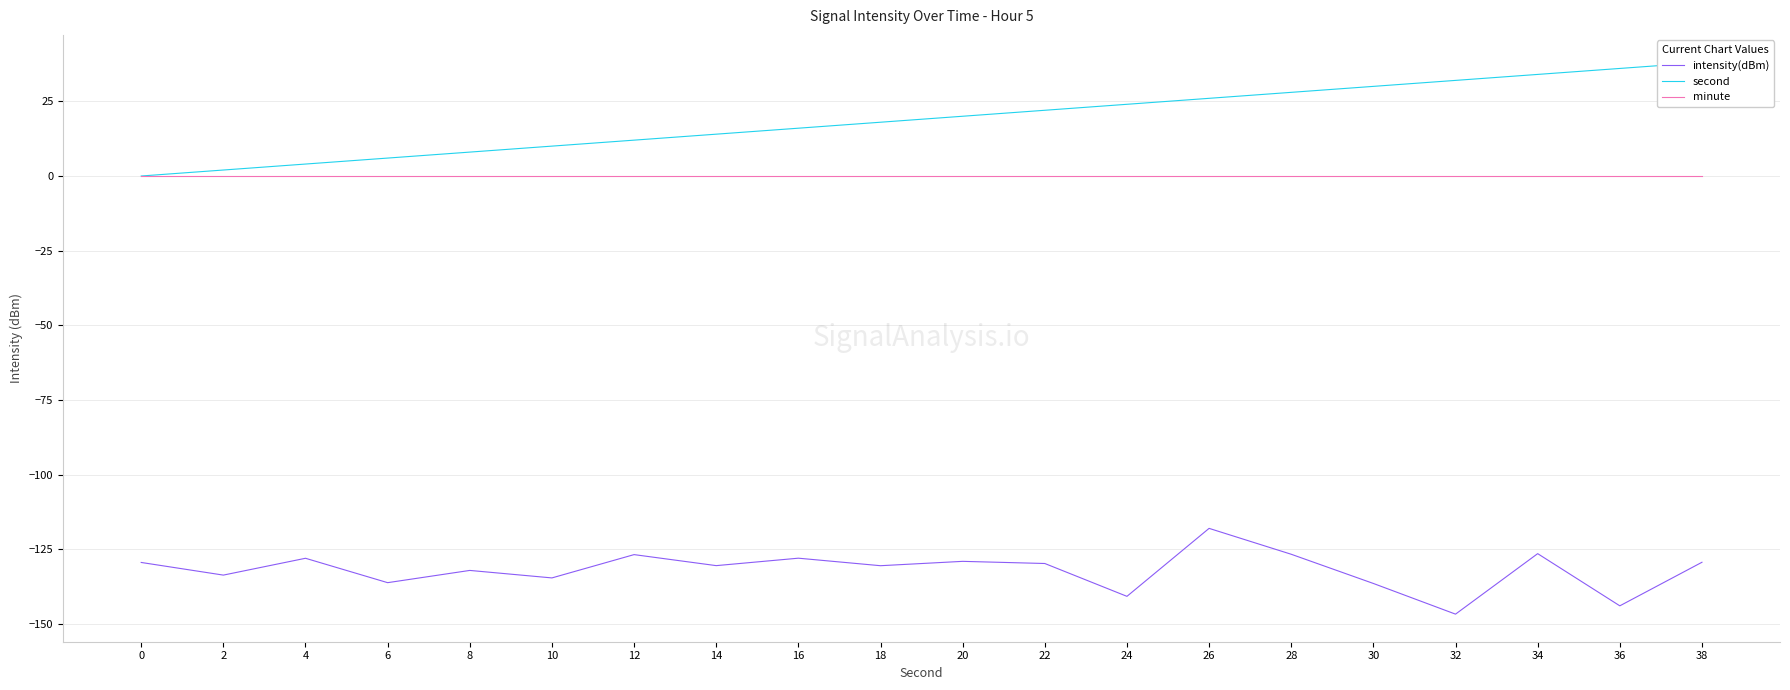

How many distinct data groups are displayed?

3